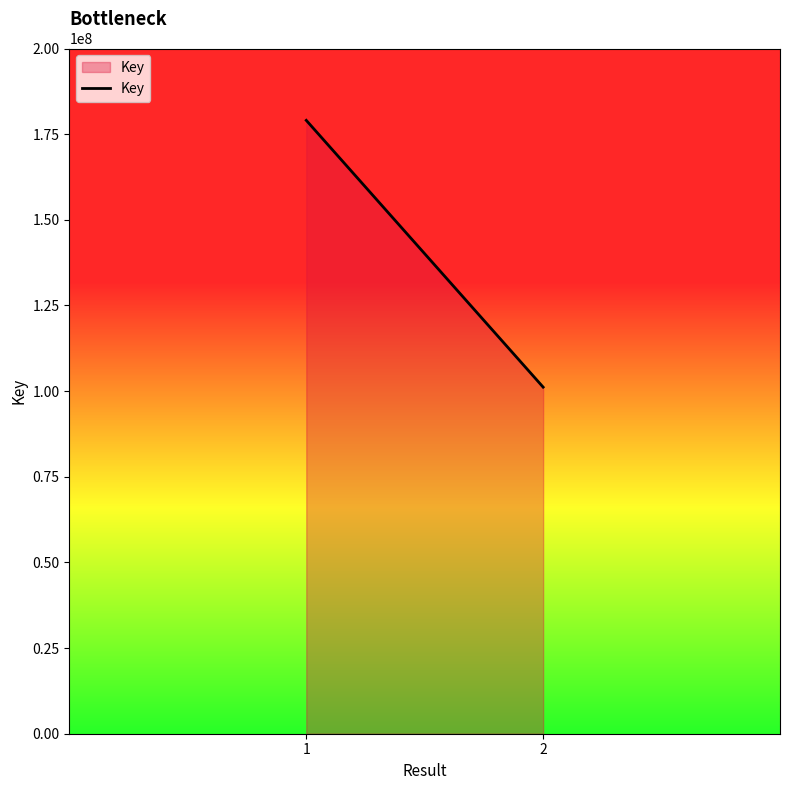

What is the value of the 1st point from the left?

179029232